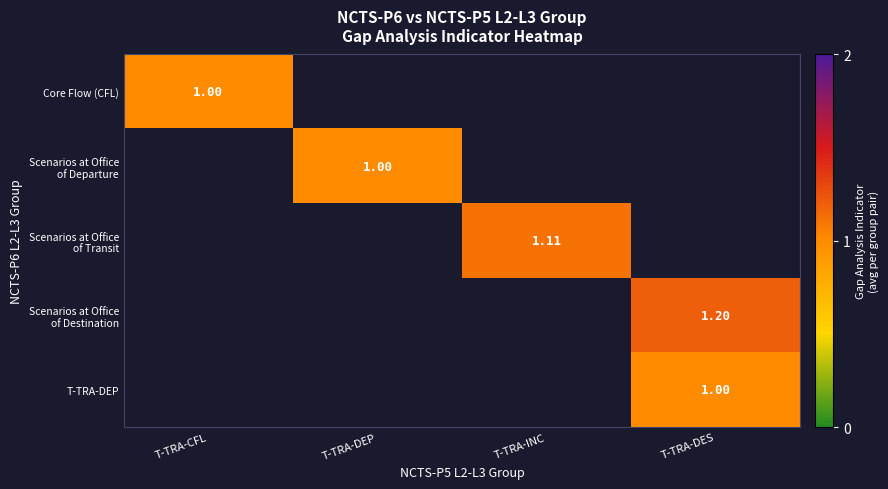

How many values in Scenarios at Office of Transit are above zero?

1